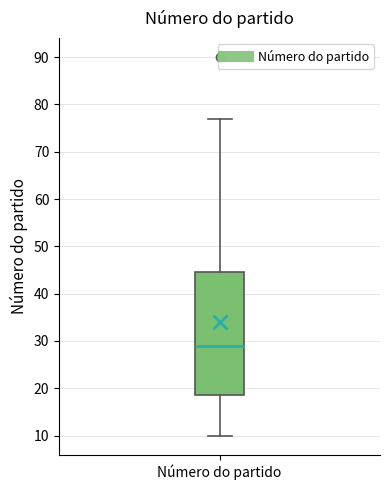

Read this box plot against the y-axis: the position of the median line, the range covered by the box, and the ends of both whiskers. The values are not printed on the chart, so give them approximately, as read against the axis.

median 29, box 19 to 45, whiskers 10 to 77